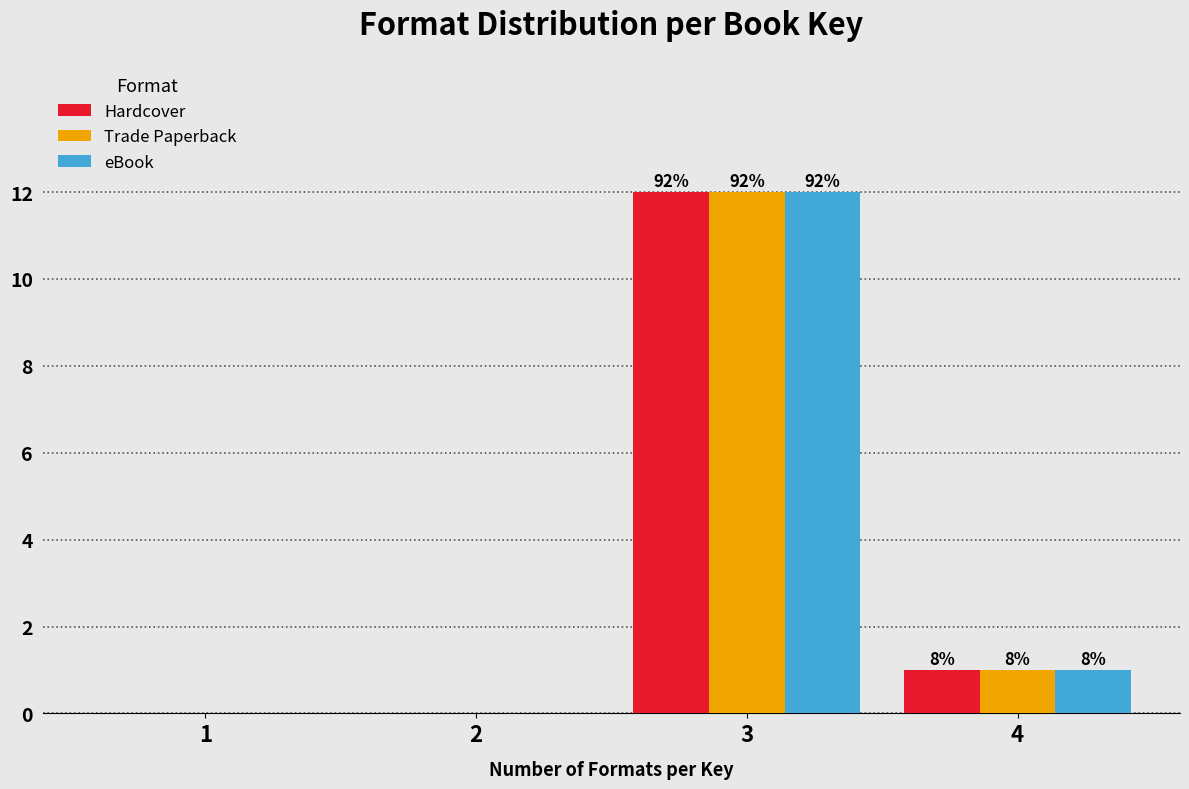

Are the bars grouped side by side (vs. stacked)?

Yes